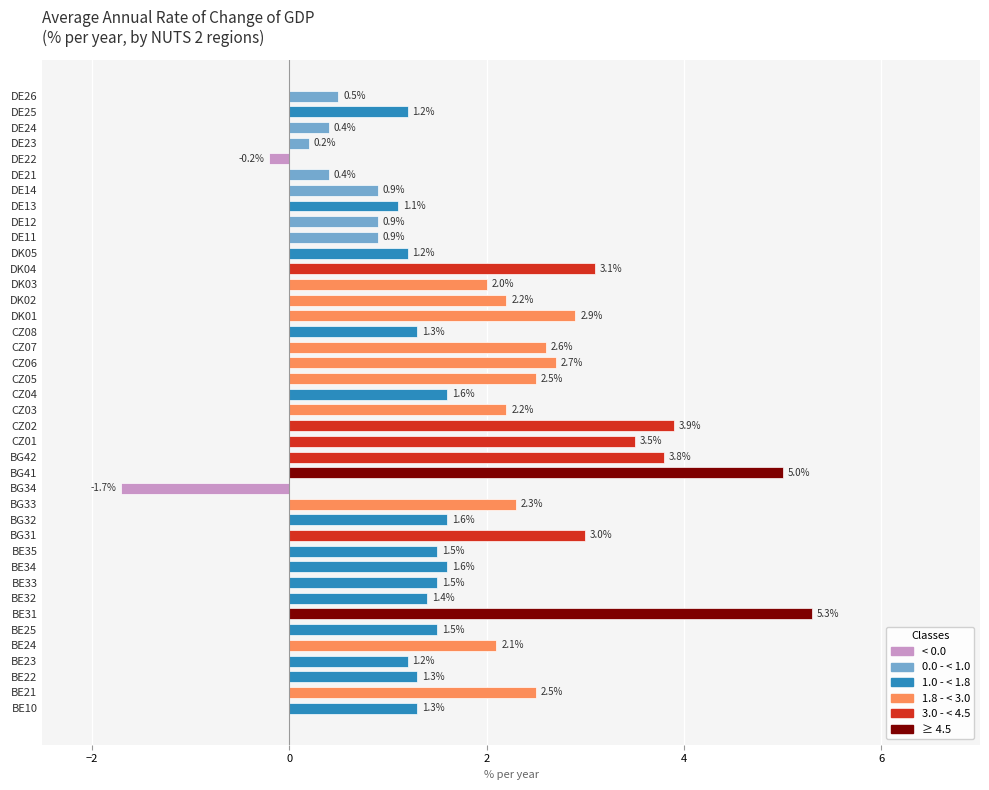

Reading left to right, transcribe all the data shown in this chart.

BE10=1.3	BE21=2.5	BE22=1.3	BE23=1.2	BE24=2.1	BE25=1.5	BE31=5.3	BE32=1.4	BE33=1.5	BE34=1.6	BE35=1.5	BG31=3.0	BG32=1.6	BG33=2.3	BG34=-1.7	BG41=5.0	BG42=3.8	CZ01=3.5	CZ02=3.9	CZ03=2.2	CZ04=1.6	CZ05=2.5	CZ06=2.7	CZ07=2.6	CZ08=1.3	DK01=2.9	DK02=2.2	DK03=2.0	DK04=3.1	DK05=1.2	DE11=0.9	DE12=0.9	DE13=1.1	DE14=0.9	DE21=0.4	DE22=-0.2	DE23=0.2	DE24=0.4	DE25=1.2	DE26=0.5